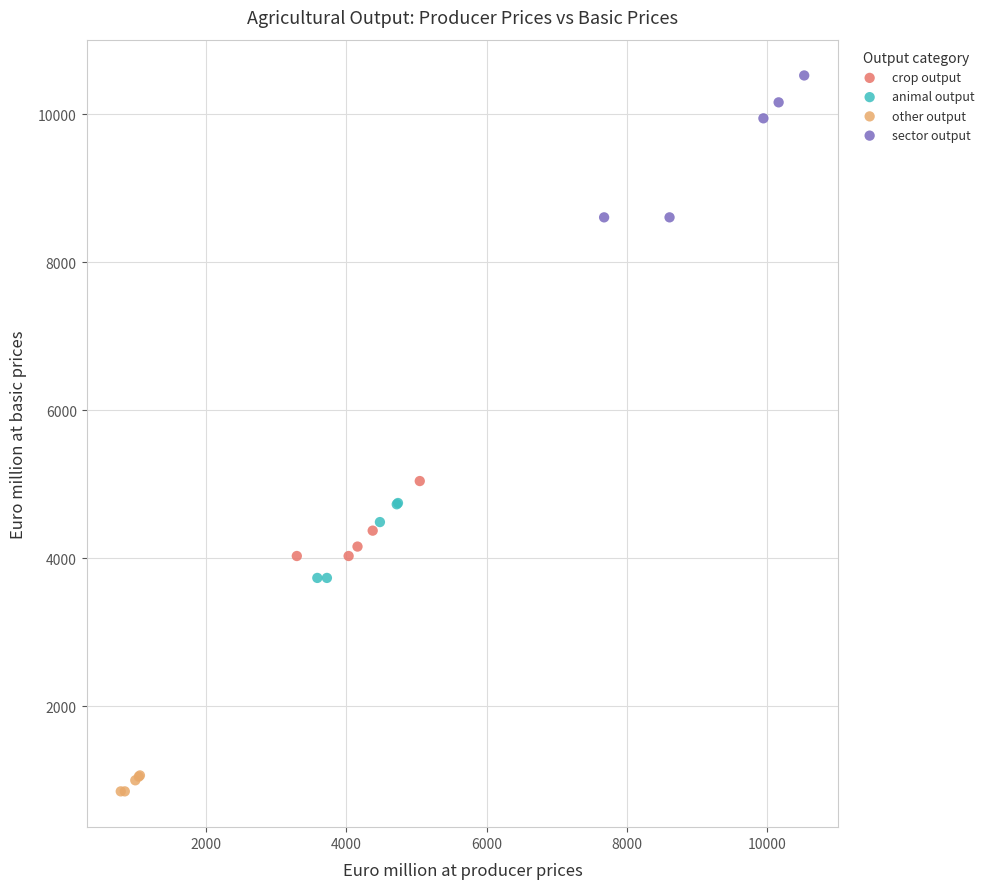

Which series has the widest spread of Y values?

sector output